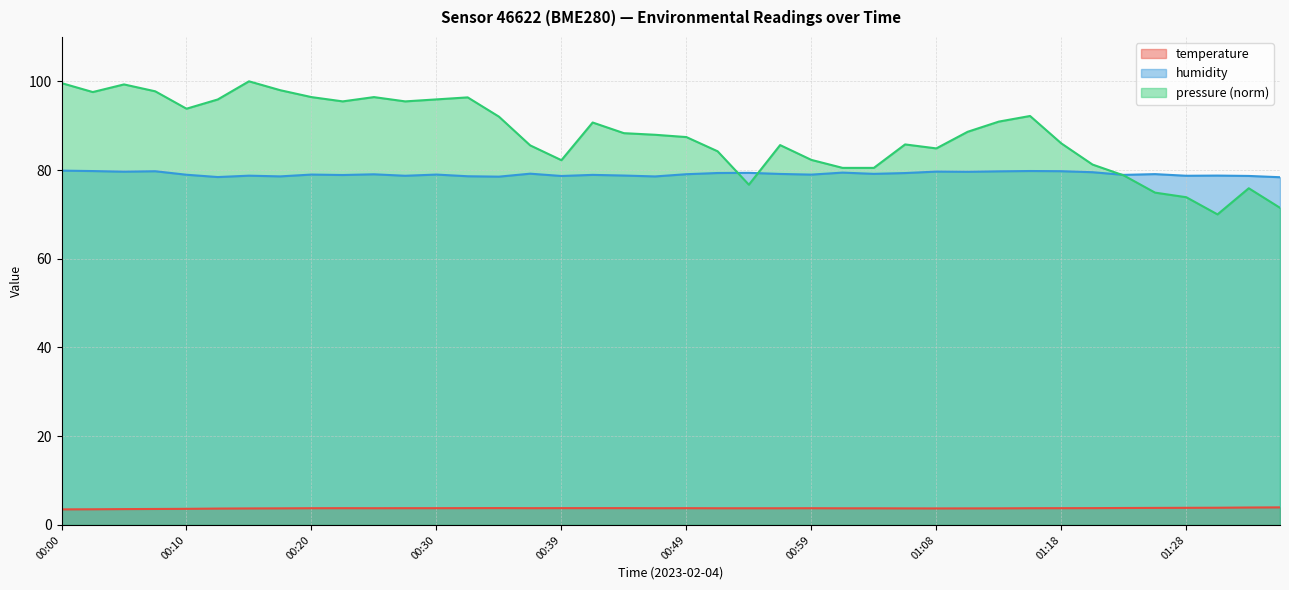

What is the difference between the maximum and minimum values in the humidity series?

1.5